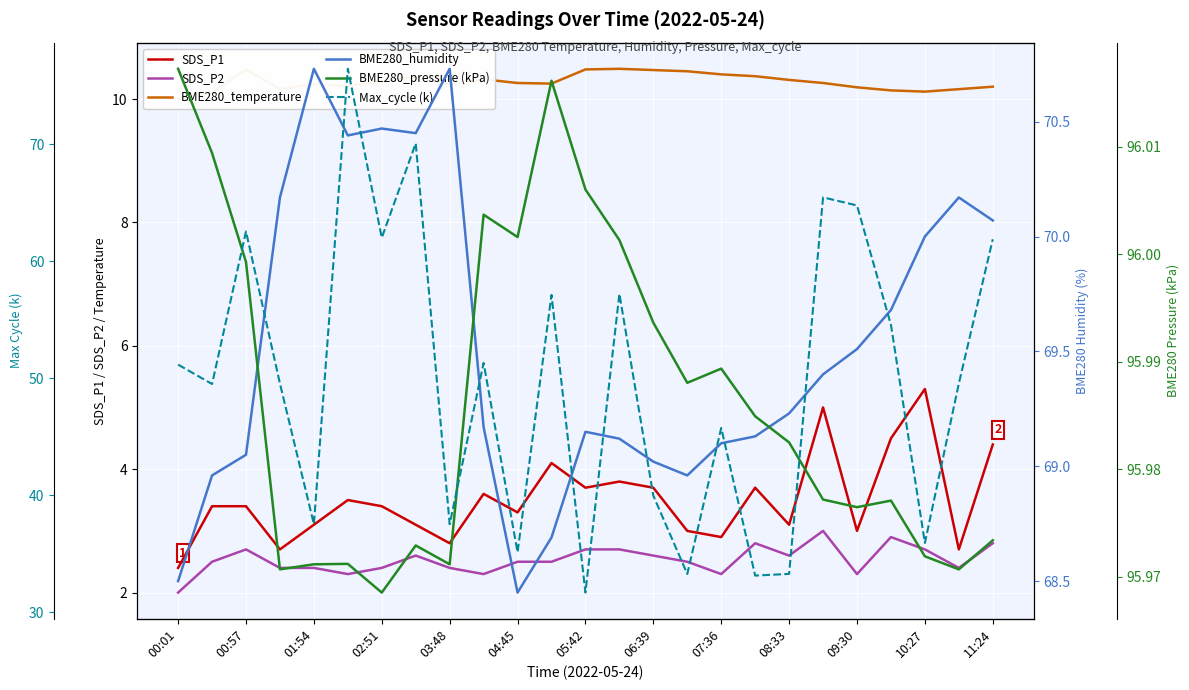

True or false: SDS_P2 has a value of 2.3 at 09:30.

True